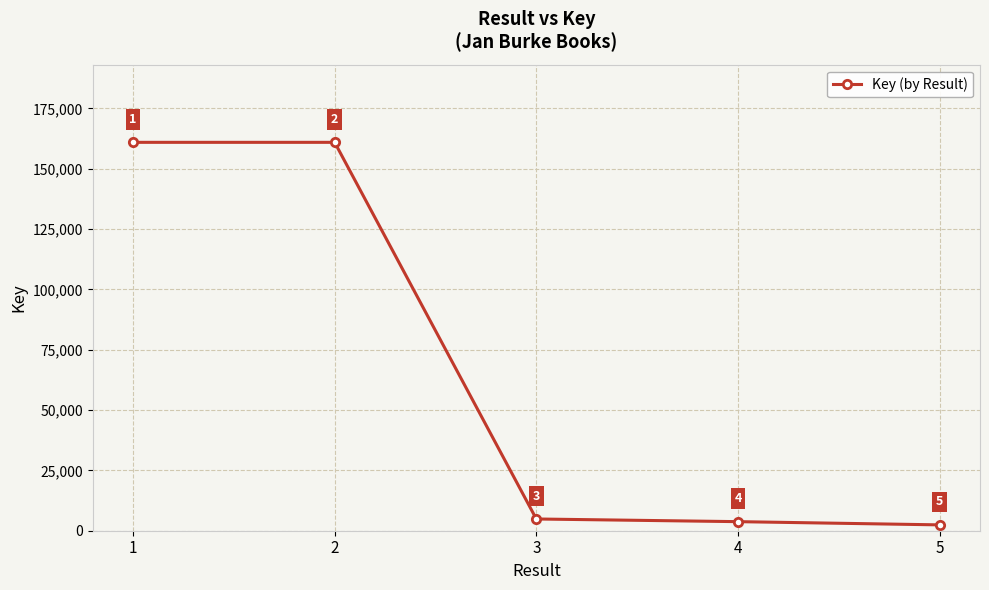

Reading right to left, what are all the values shown in this chart?

5=2423	4=3759	3=4864	2=160932	1=160931